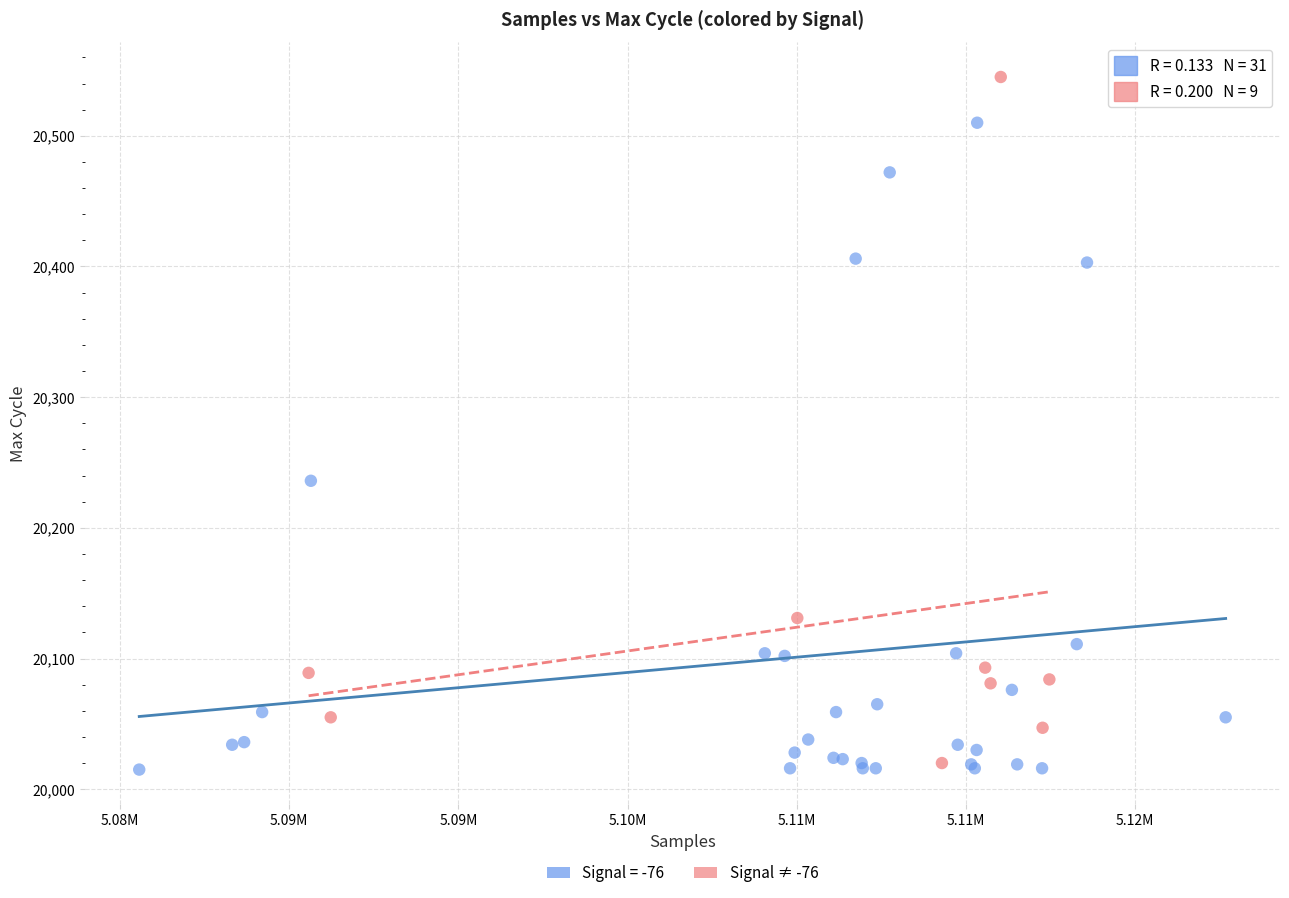

Which series contains the highest Y value?

Signal ≠ -76